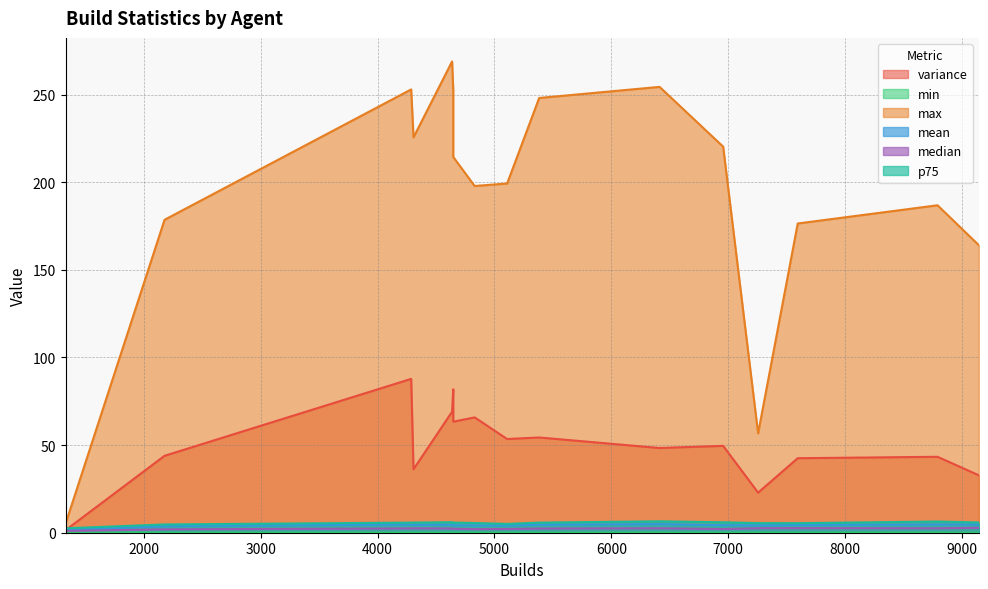

What is the value of the mean point at the 15th from the left?

3.7